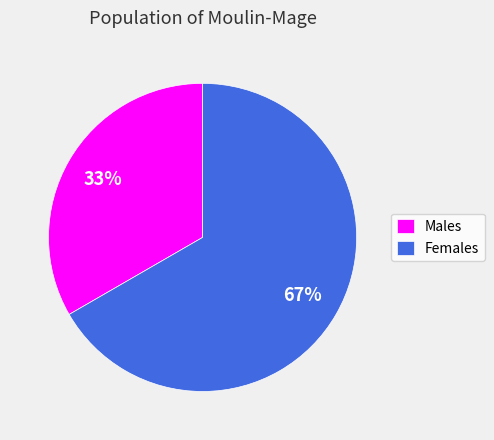

Is it true that Females is 56% of the pie?

False